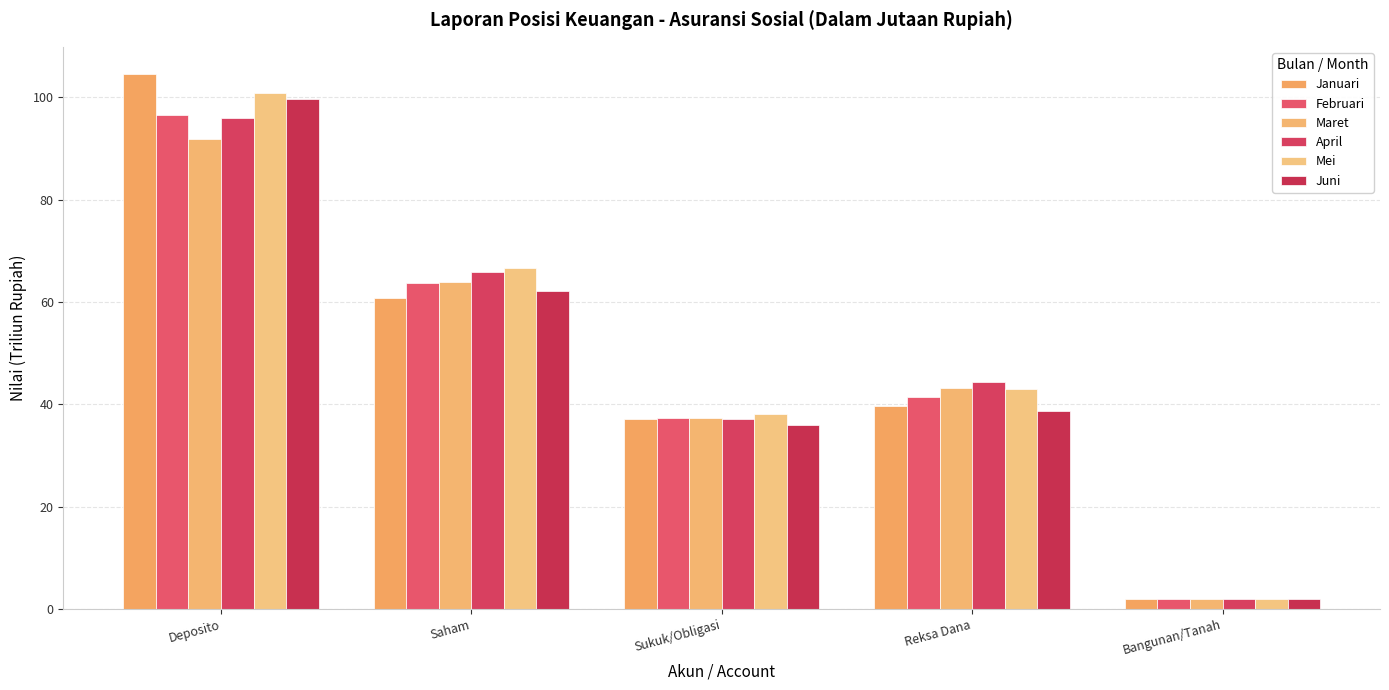

What is the label of the 1st bar from the left?

Deposito